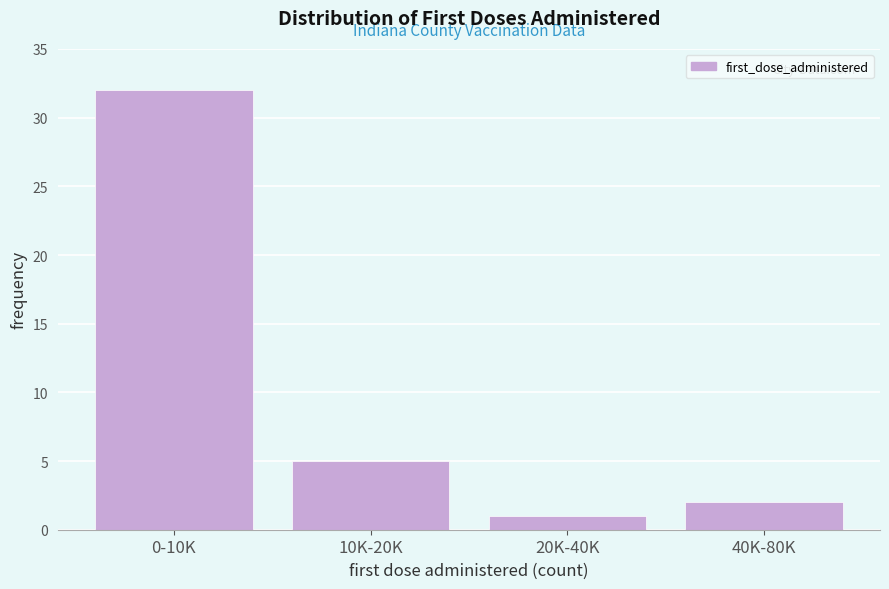

Reading left to right, transcribe all the data shown in this chart.

0-10K=32	10K-20K=5	20K-40K=1	40K-80K=2